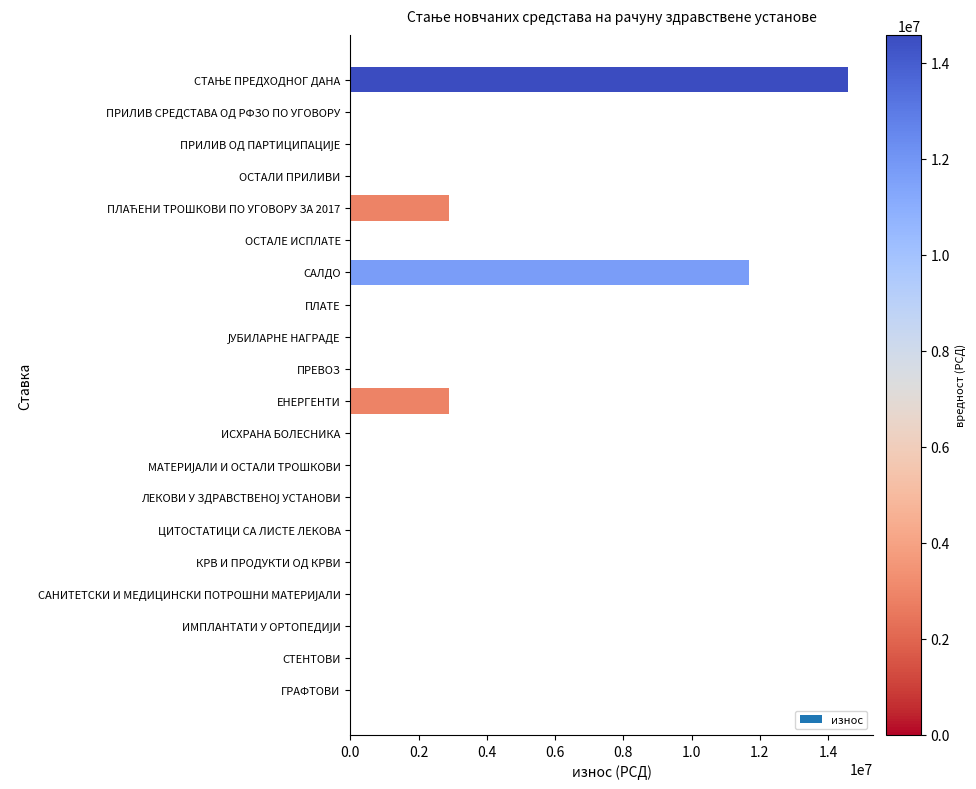

What is the sum of all values?

32074313.8